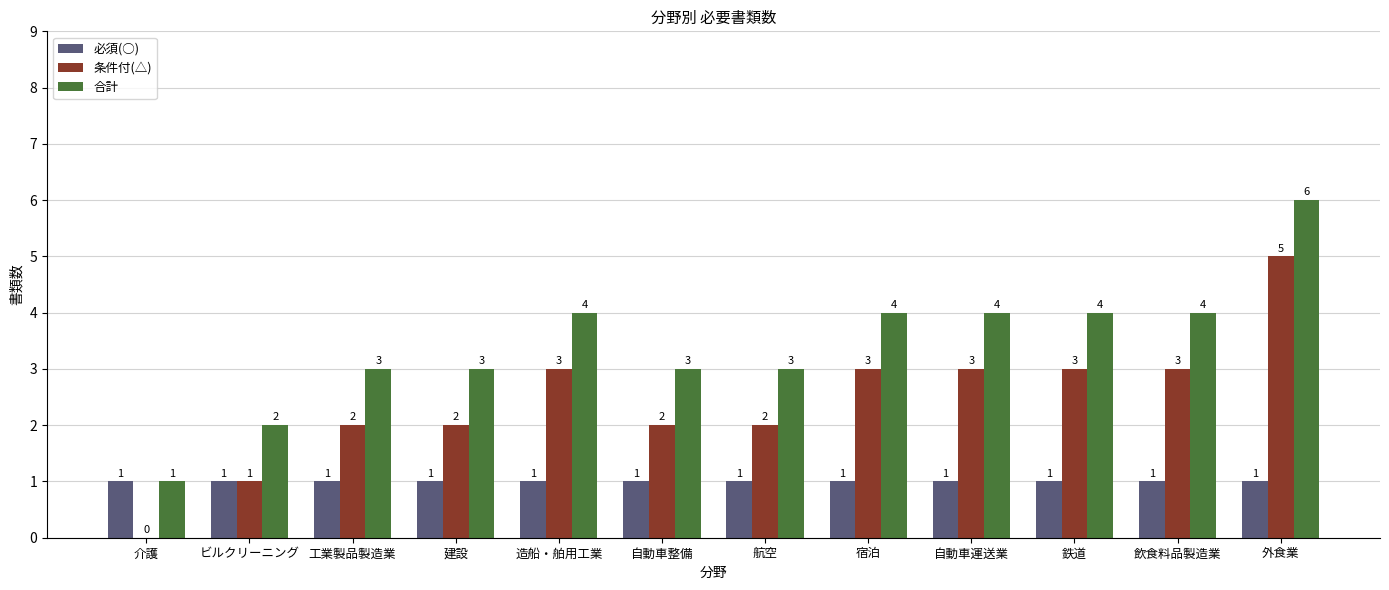

Reading left to right, transcribe all the data shown in this chart.

必須(○): 1	1	1	1	1	1	1	1	1	1	1	1
条件付(△): 0	1	2	2	3	2	2	3	3	3	3	5
合計: 1	2	3	3	4	3	3	4	4	4	4	6